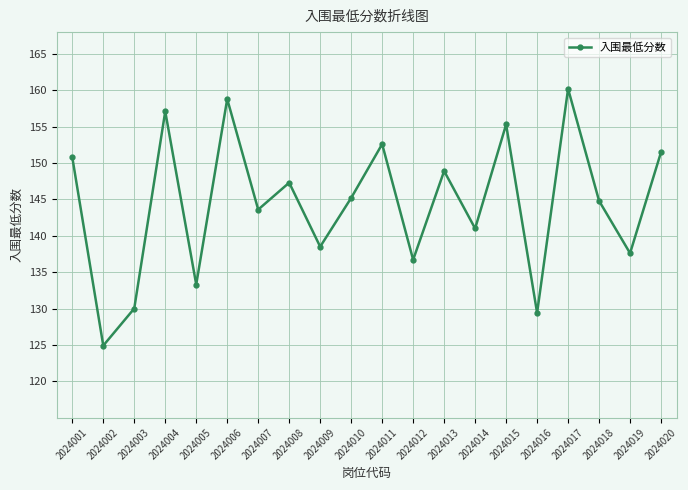

Count the number of categories in the chart.

20